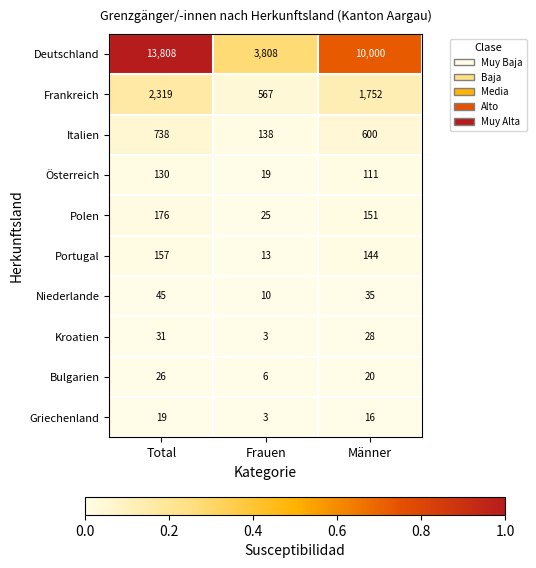

Which series has the widest spread of values?

Deutschland